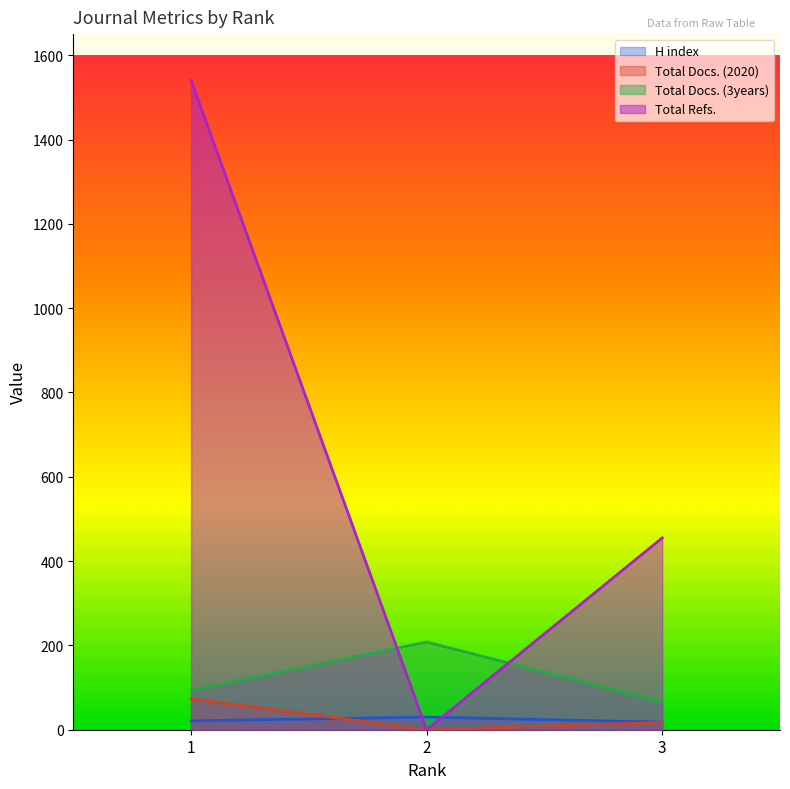

Which series has the largest total across all categories?

Total Refs.